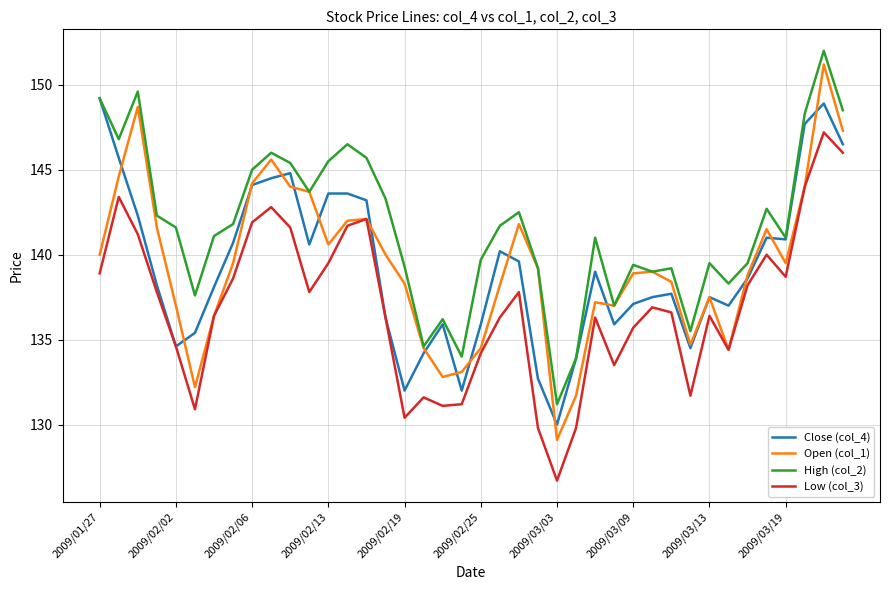

What is the minimum value for Low (col_3)?

126.7